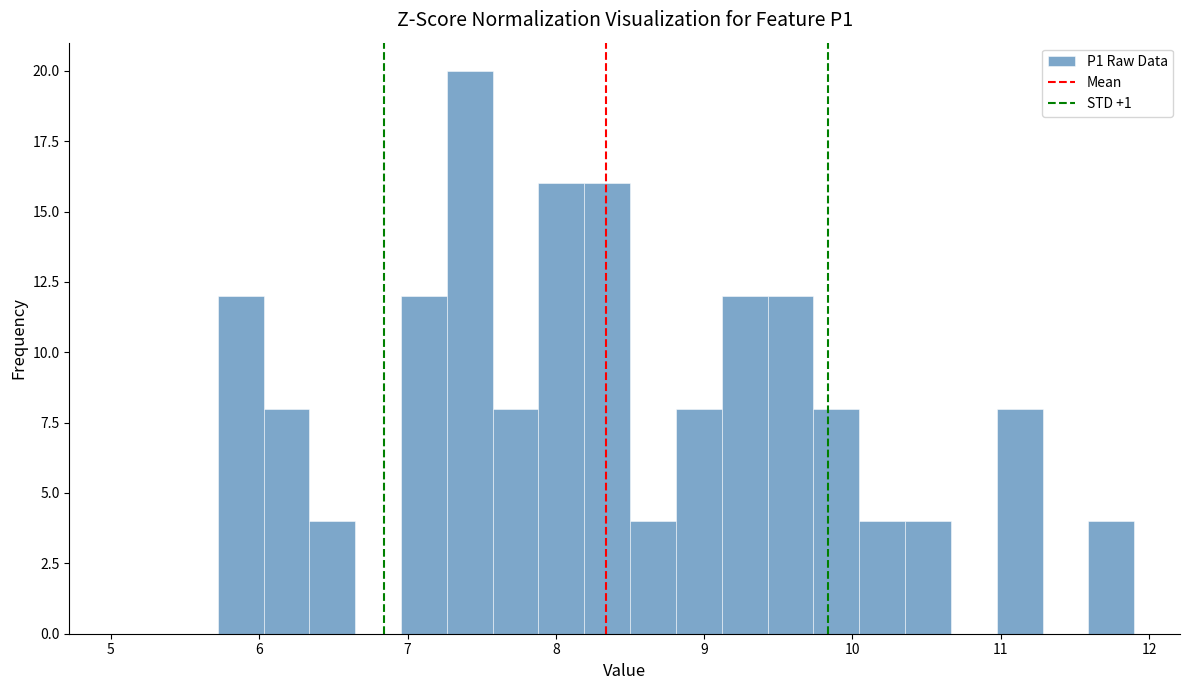

Read against the x-axis, roughly where is the centre of the tallest bar?

7.4